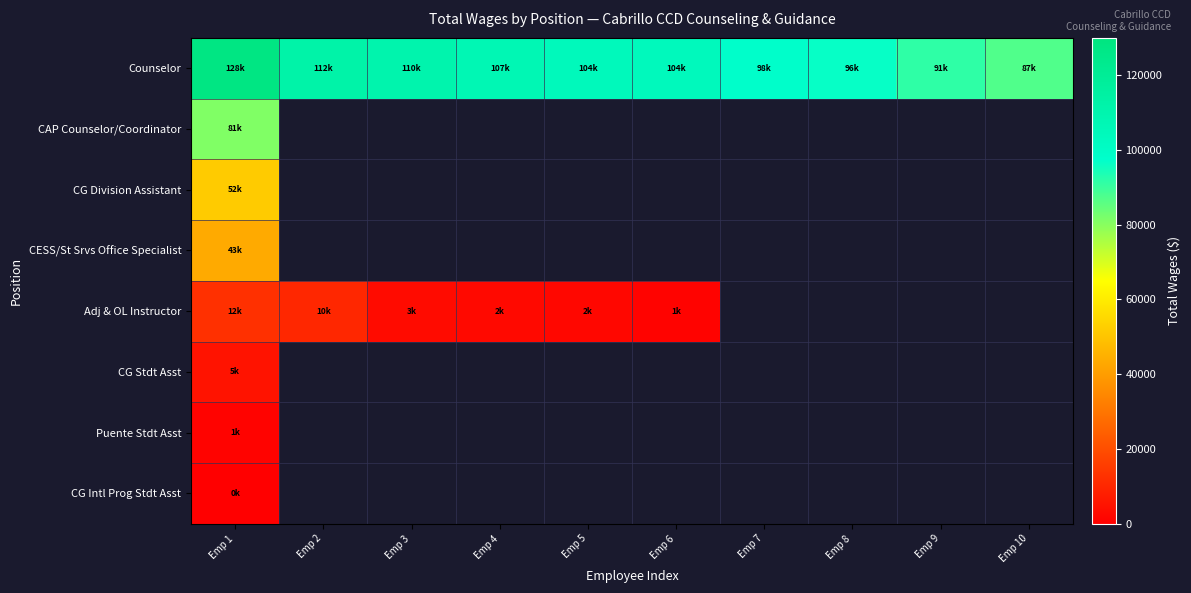

The value of Counselor at Emp 5 is 32972.6. True or false?

False